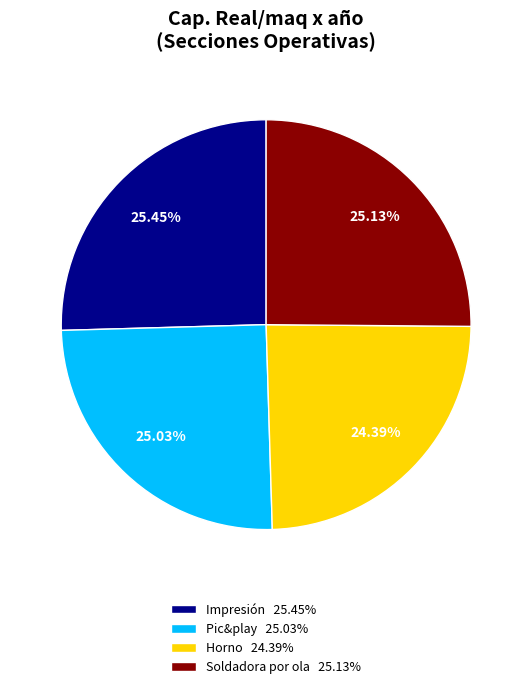

How many slices are in this pie chart?

4